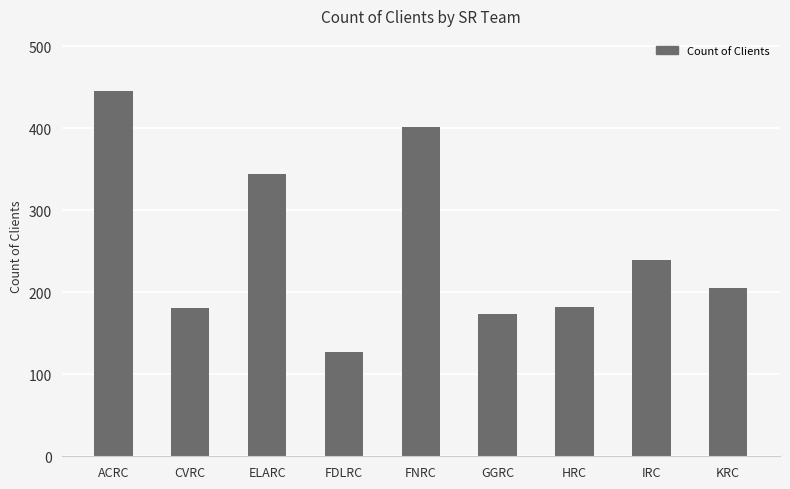

At which label does the data first exceed 205?

ACRC